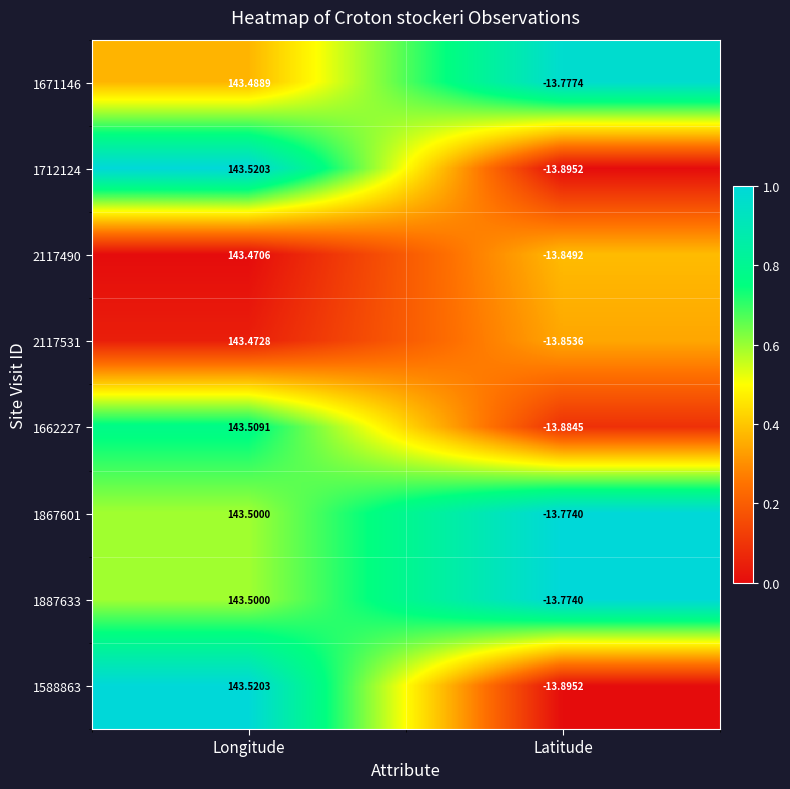

At which category does the chart reach its minimum across all series?

Latitude